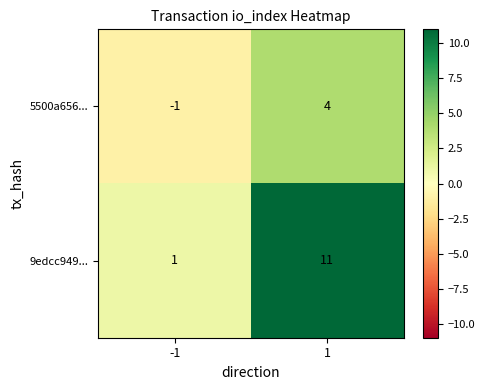

What is the average value of the 9edcc949... series?

6